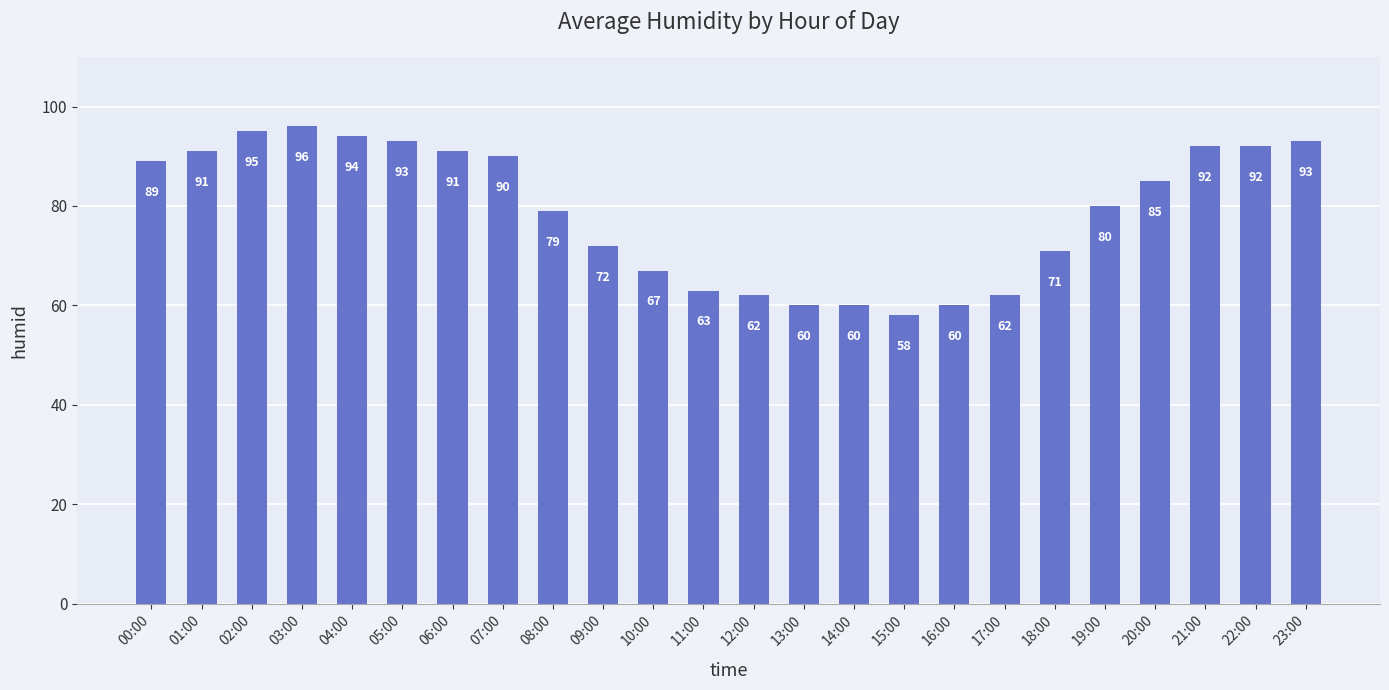

Which has a higher value, 07:00 or 23:00?

23:00